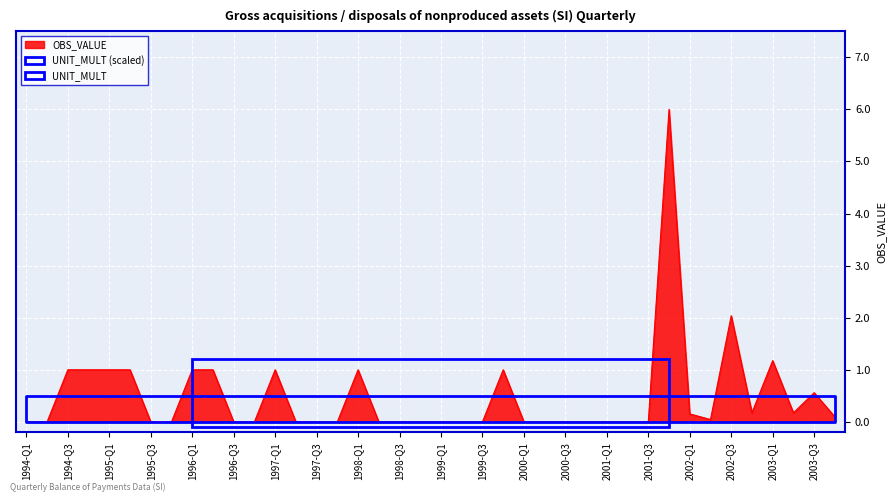

Where is the data nearest to the value 3?

2002-Q3